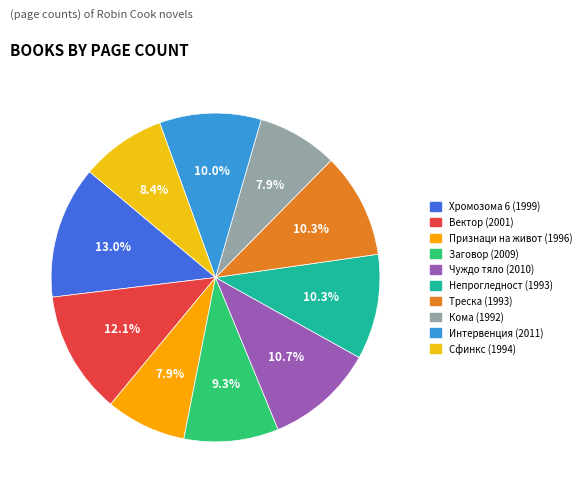

How much of the chart is everything except Чуждо тяло (2010)?

89.3%